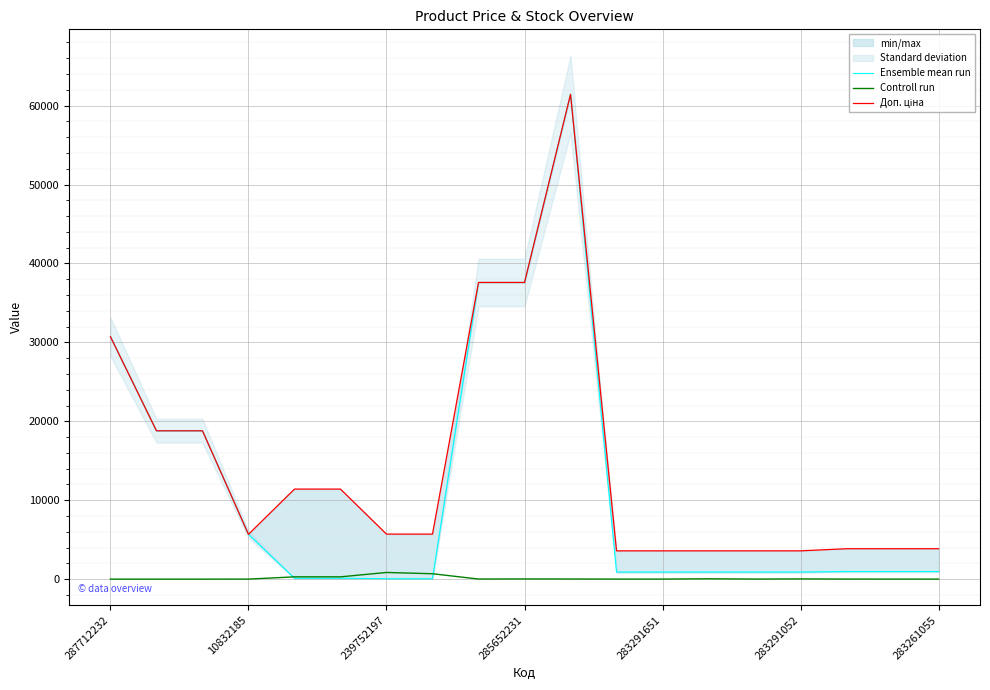

What is the total value across all series at 17?

4823.6